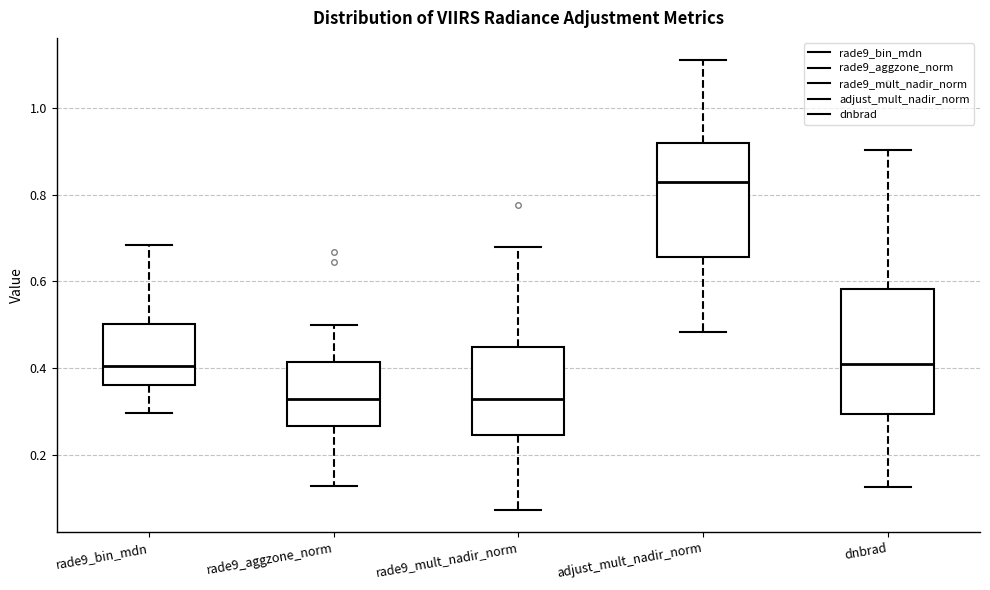

Reading left to right, read every box against the y-axis: the position of its median line, the range the box covers, and the ends of its whiskers. The values are not printed on the chart, so give them approximately, as read against the axis.

rade9_bin_mdn: median 0.40, box 0.36 to 0.50, whiskers 0.30 to 0.68
rade9_aggzone_norm: median 0.32, box 0.26 to 0.42, whiskers 0.12 to 0.50
rade9_mult_nadir_norm: median 0.32, box 0.24 to 0.44, whiskers 0.08 to 0.68
adjust_mult_nadir_norm: median 0.82, box 0.66 to 0.92, whiskers 0.48 to 1.10
dnbrad: median 0.42, box 0.30 to 0.58, whiskers 0.12 to 0.90